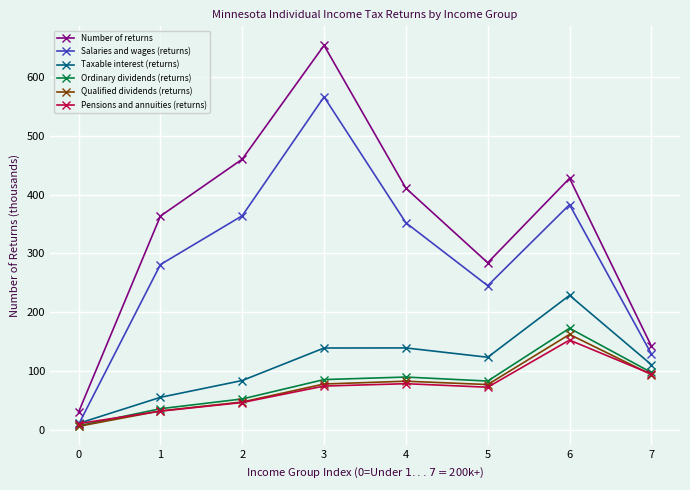

Is the value of Salaries and wages (returns) at 7 greater than the value of Number of returns at 4?

No